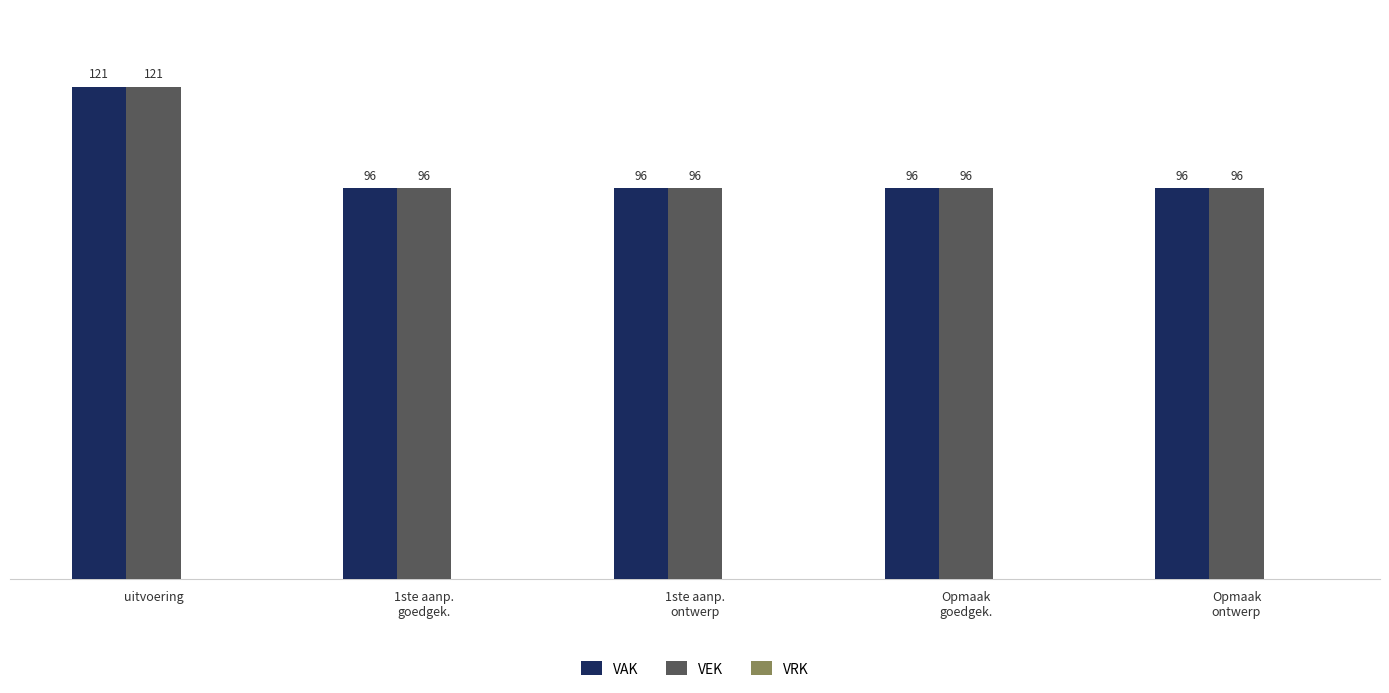

At which category is the sum across all series the highest?

uitvoering